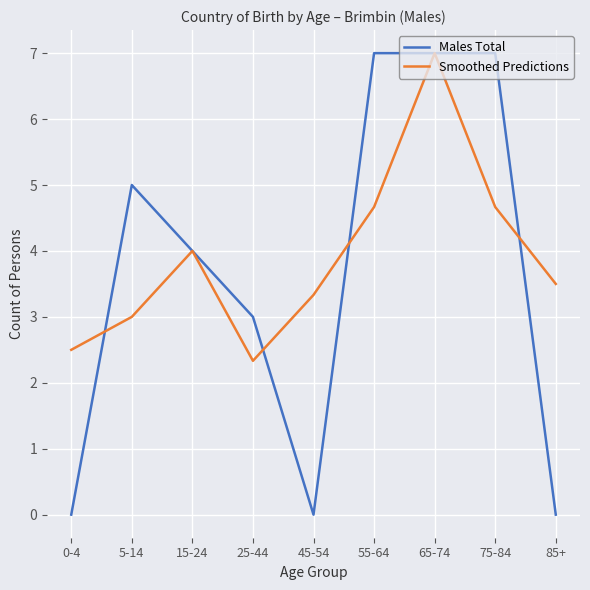

Rank the series at 45-54 from lowest to highest value.

Males Total, Smoothed Predictions